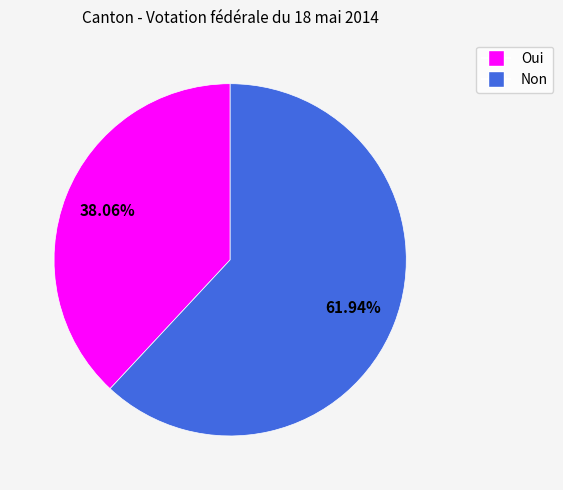

What is the ratio of the value at Oui to the value at Non?

0.6